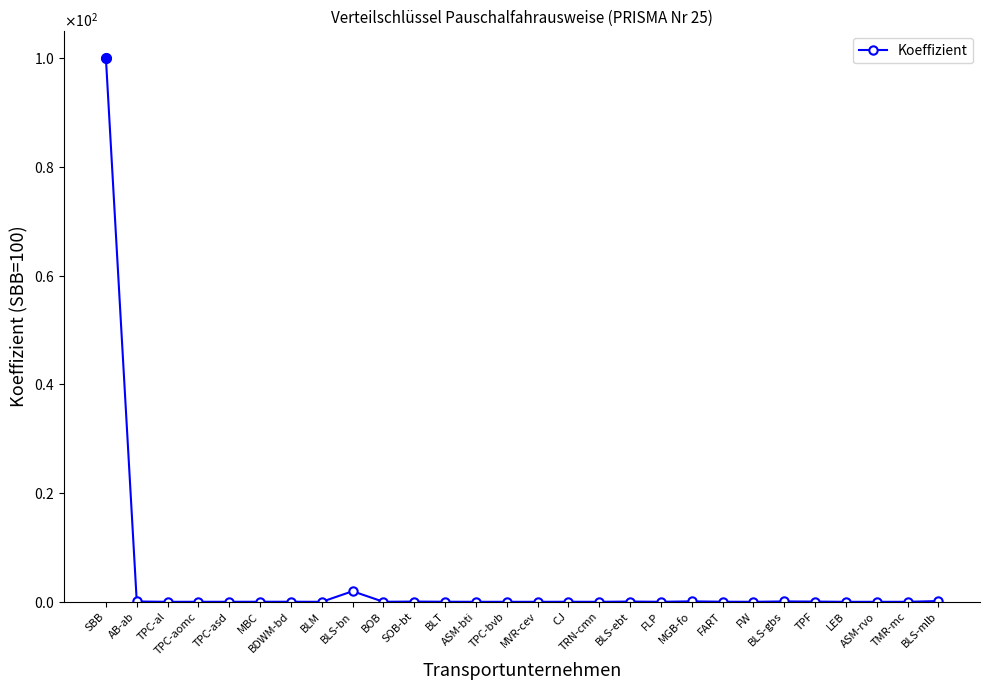

What is the average value?

3.7